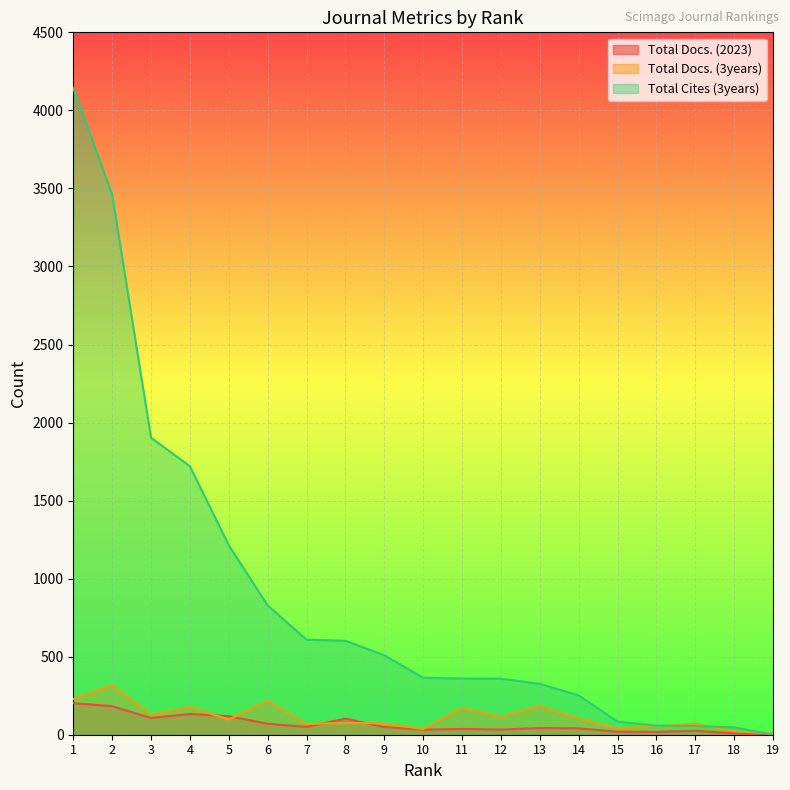

Reading right to left, transcribe all the data shown in this chart.

Total Docs. (2023): 19=0	18=9	17=25	16=18	15=19	14=41	13=43	12=33	11=37	10=32	9=49	8=103	7=50	6=70	5=119	4=133	3=107	2=183	1=202
Total Docs. (3years): 19=7	18=22	17=71	16=53	15=42	14=103	13=184	12=114	11=172	10=36	9=72	8=76	7=69	6=215	5=97	4=177	3=128	2=316	1=229
Total Cites (3years): 19=0	18=47	17=56	16=58	15=84	14=252	13=326	12=359	11=360	10=365	9=509	8=602	7=609	6=828	5=1214	4=1720	3=1903	2=3460	1=4143